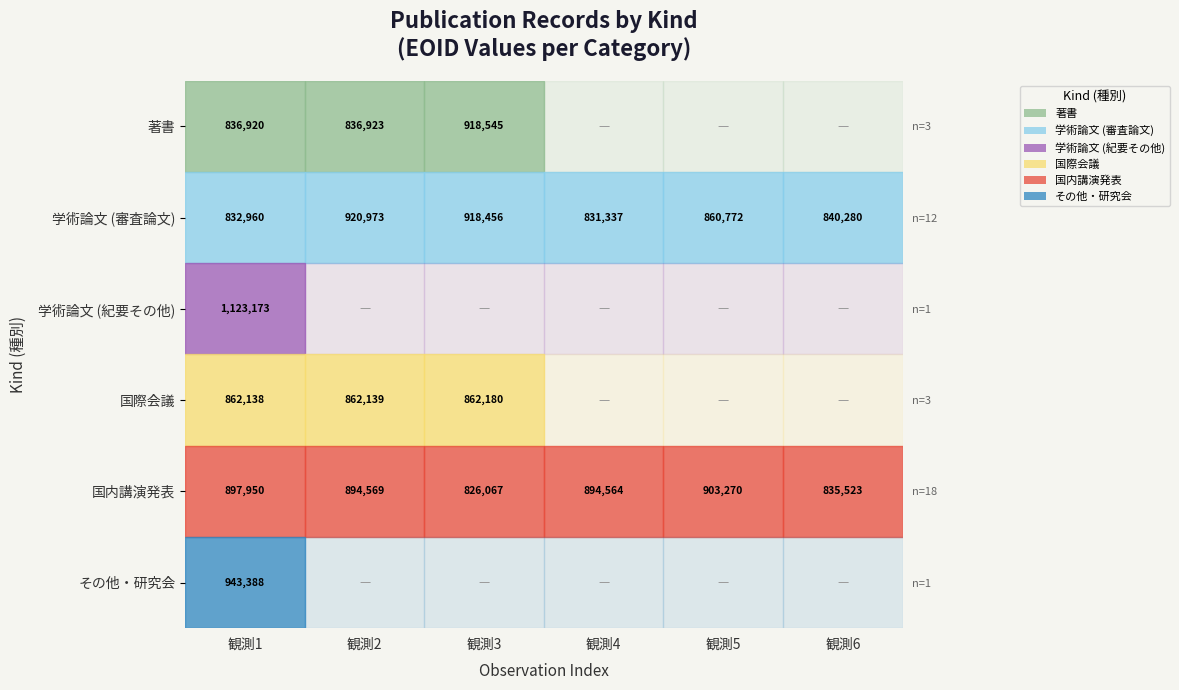

Which series has the largest total across all categories?

国内講演発表